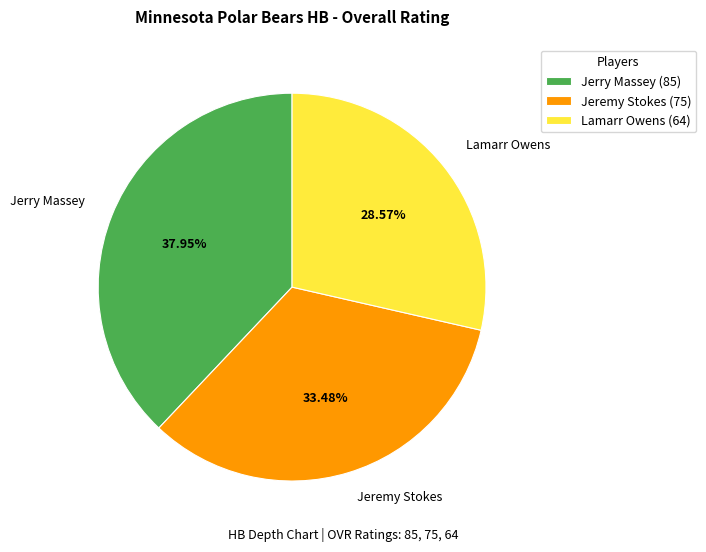

Does Jeremy Stokes represent more than half of the total?

No